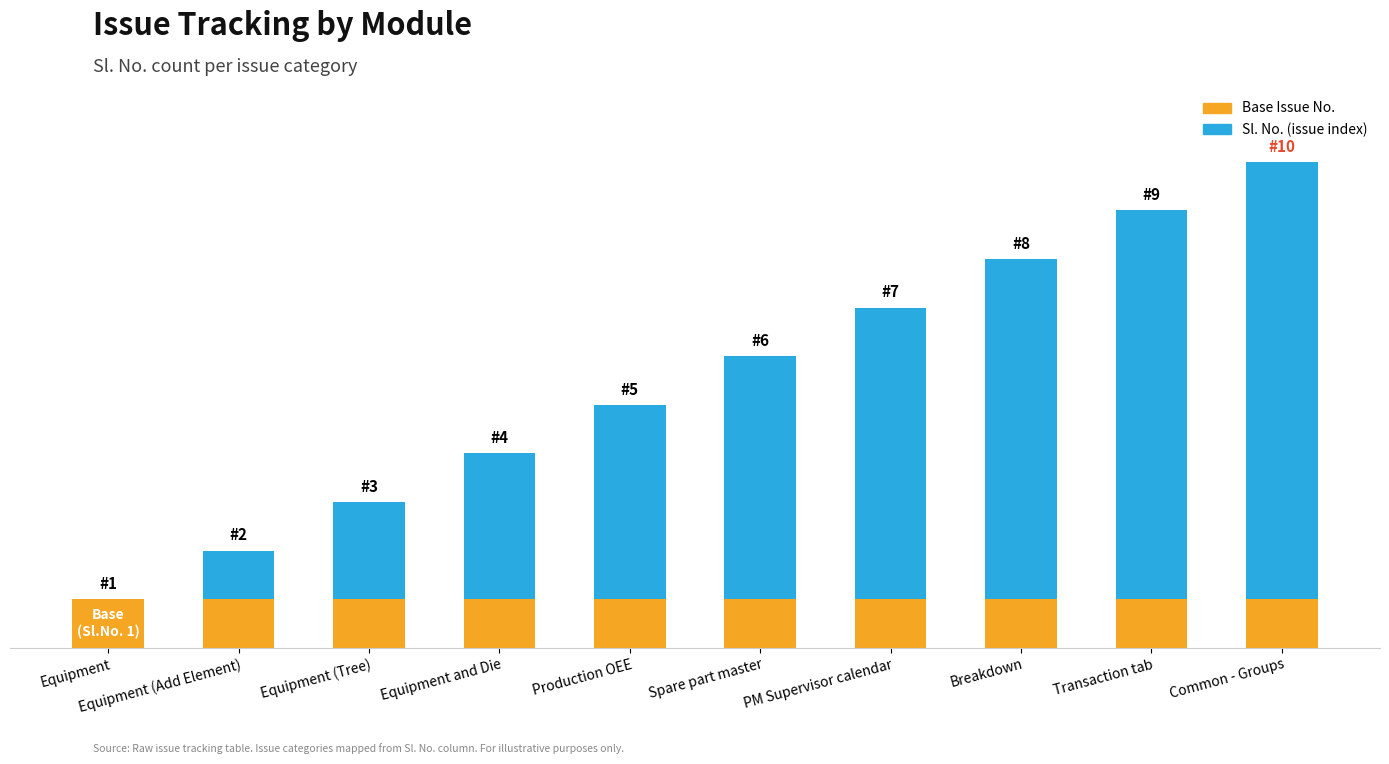

At how many categories does at least one series exceed 8?

1